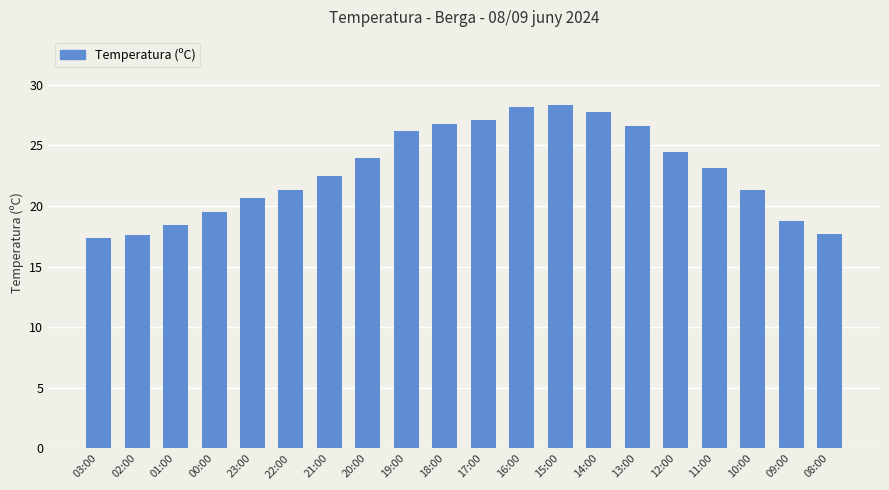

What is the sum of the values at 03:00 and 09:00?

36.2